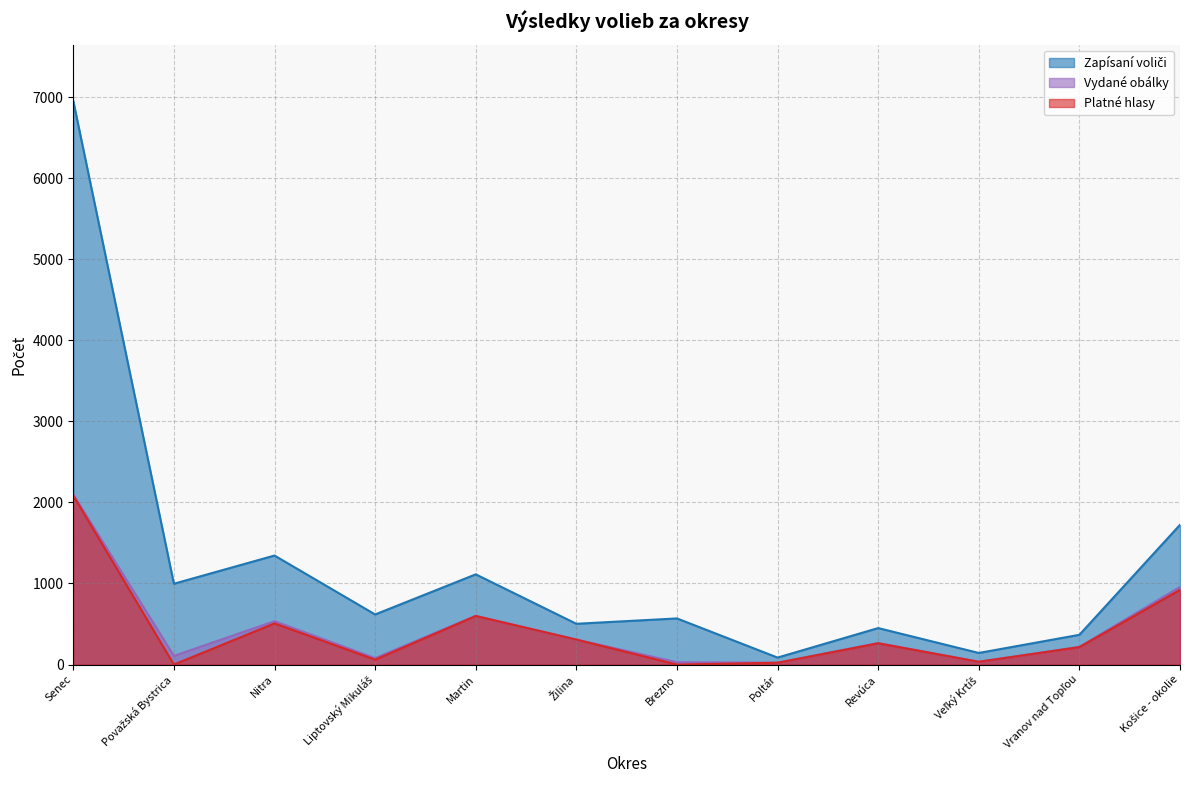

Which series has the widest spread of values?

Zapísaní voliči